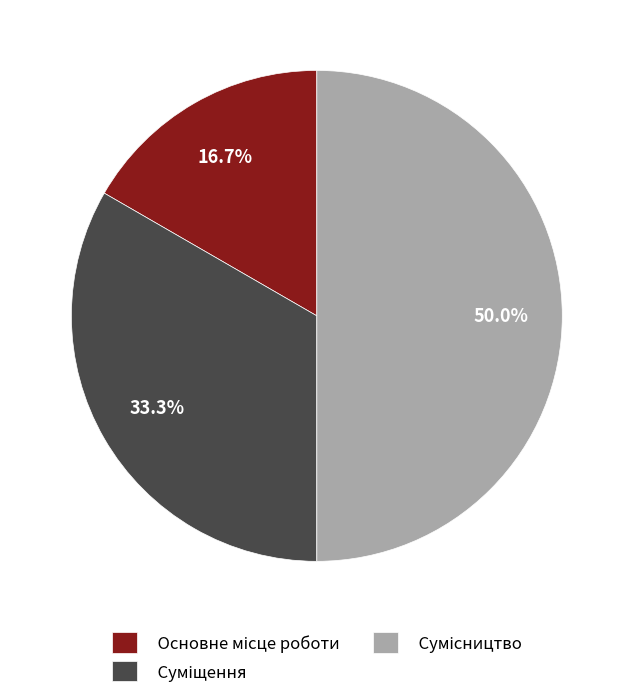

How many segments does this pie chart have?

3